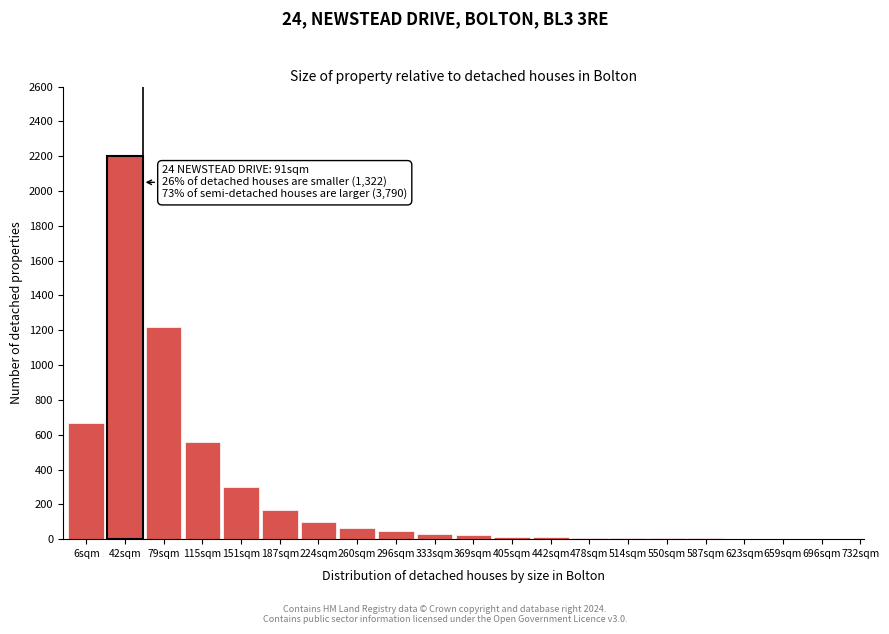

True or false: the data shows 15 at 405sqm.

True